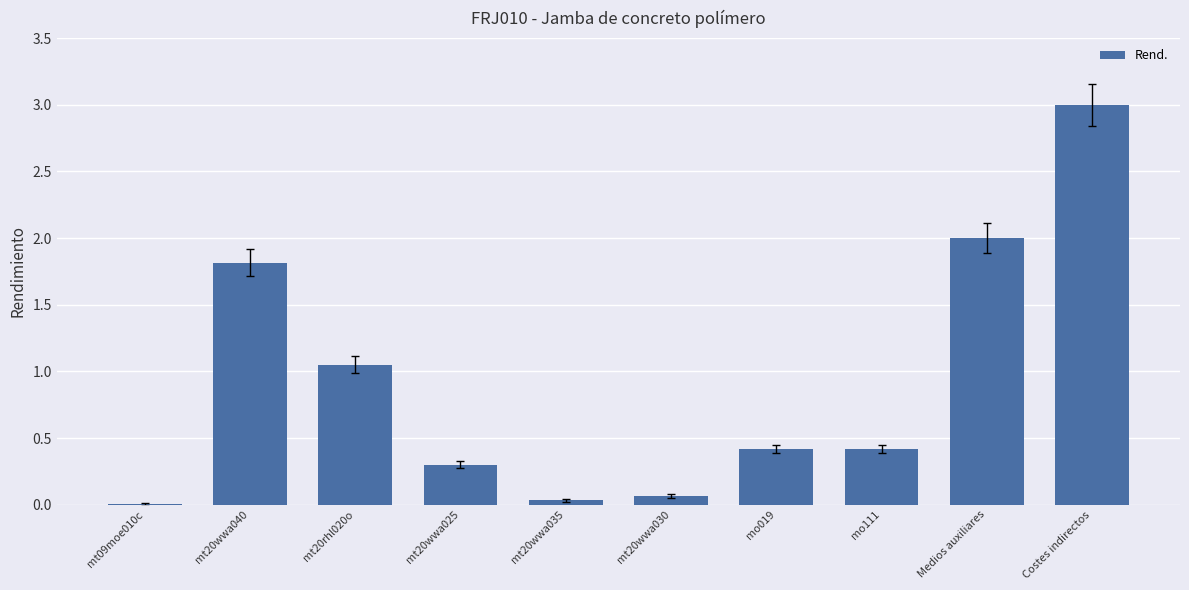

Which has a higher value, mt20rhl020o or Costes indirectos?

Costes indirectos